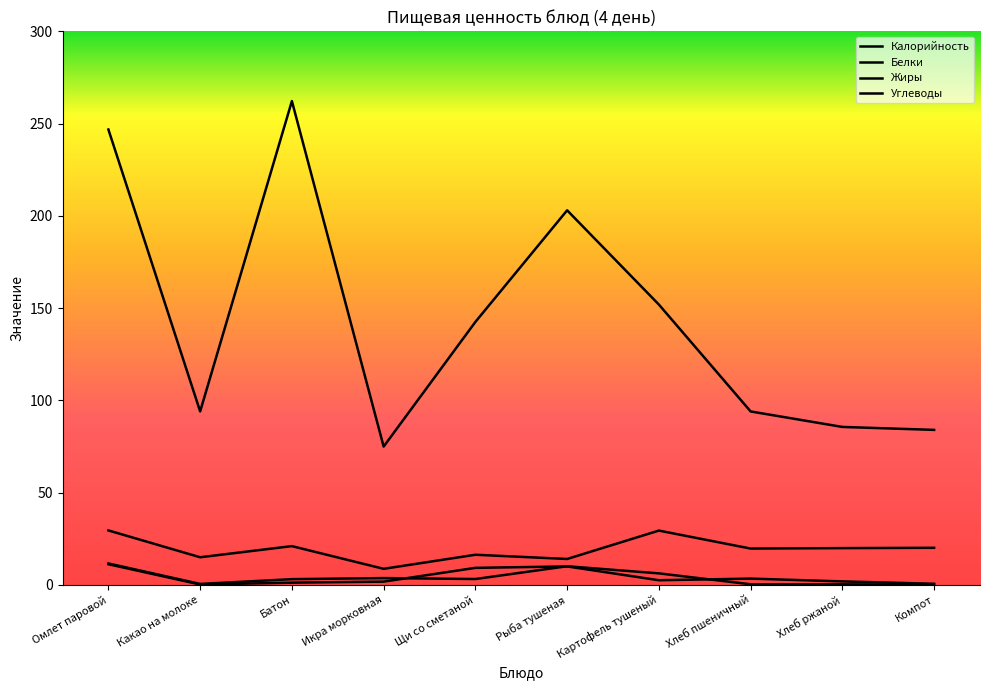

Which series has the largest total across all categories?

Калорийность